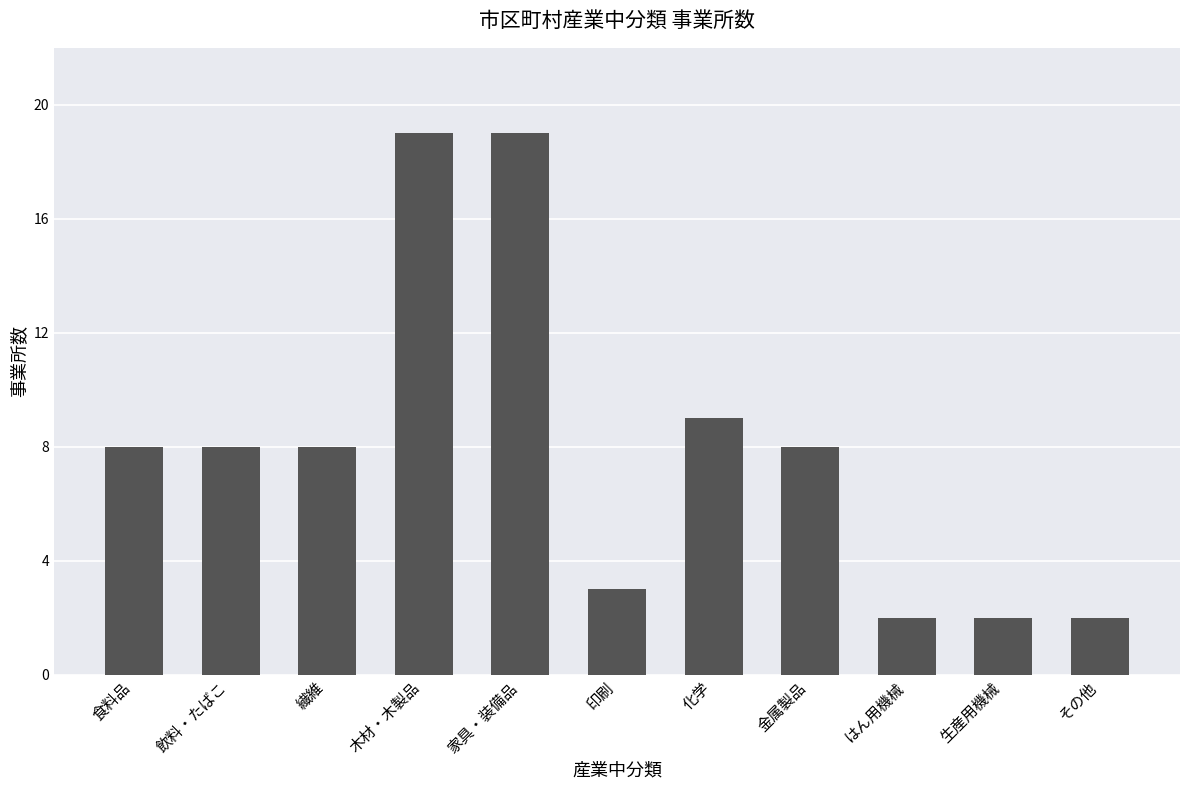

What is the difference between the values at 化学 and はん用機械?

7